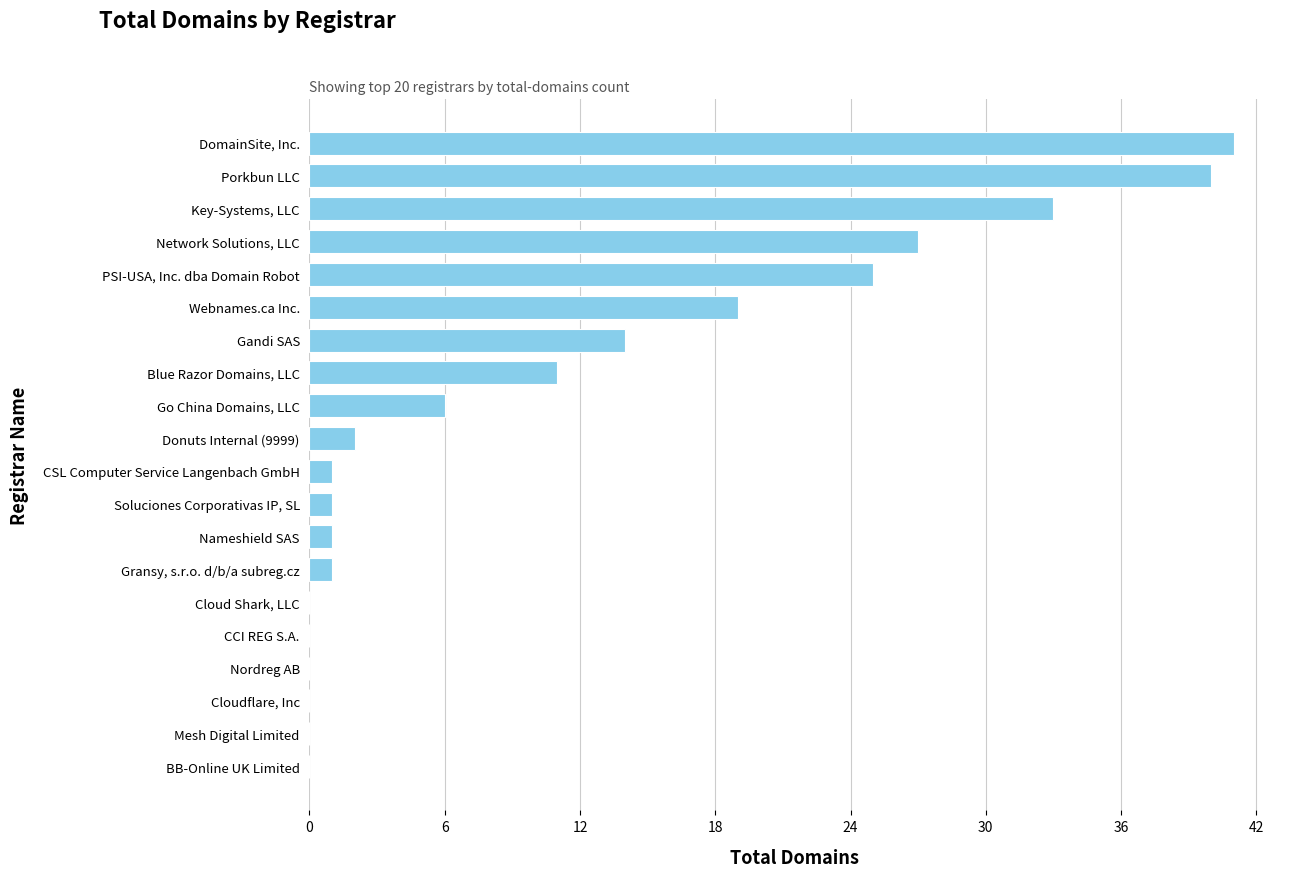

What is the sum of all values?

222